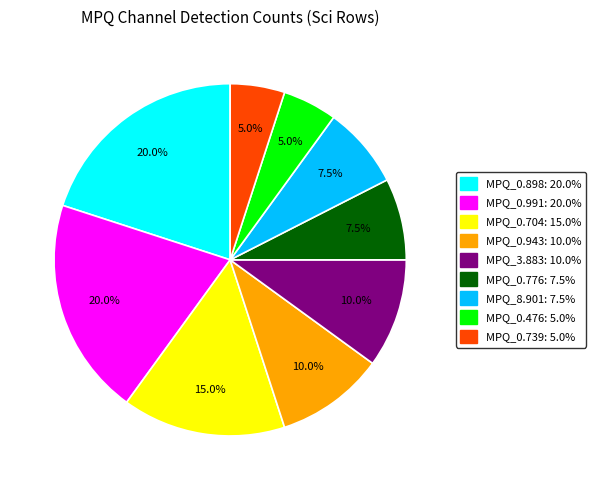

Does any single category account for the majority?

No